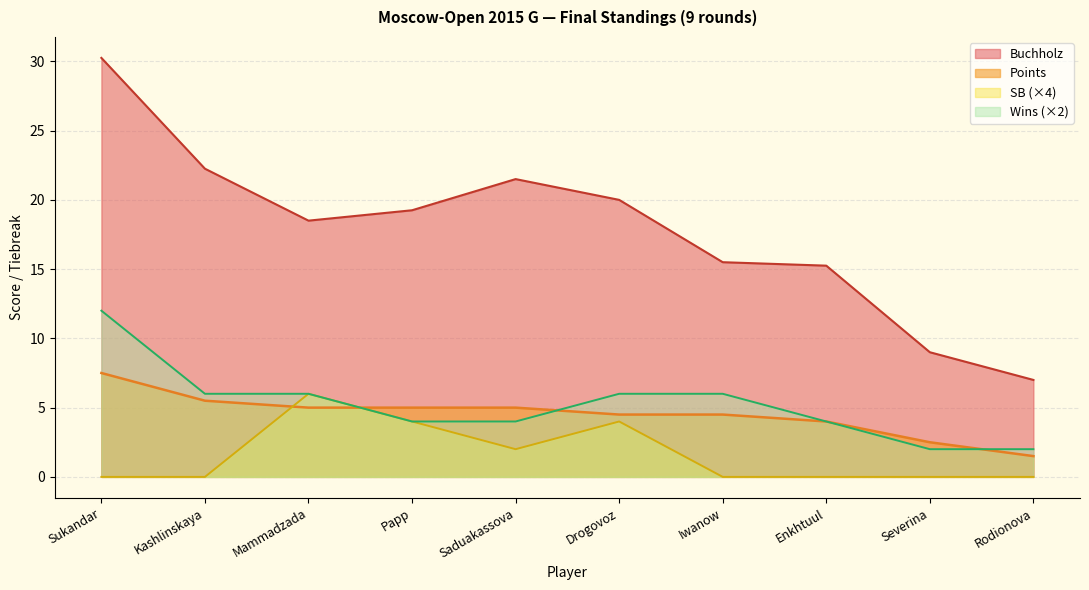

What position from the left is Sukandar?

1